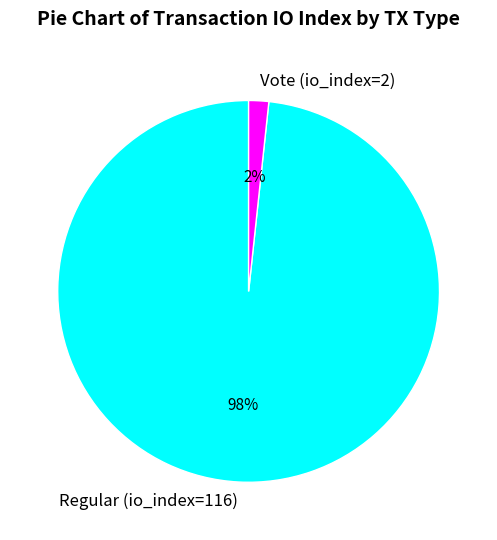

Is it true that Regular (io_index=116) is 98% of the pie?

True